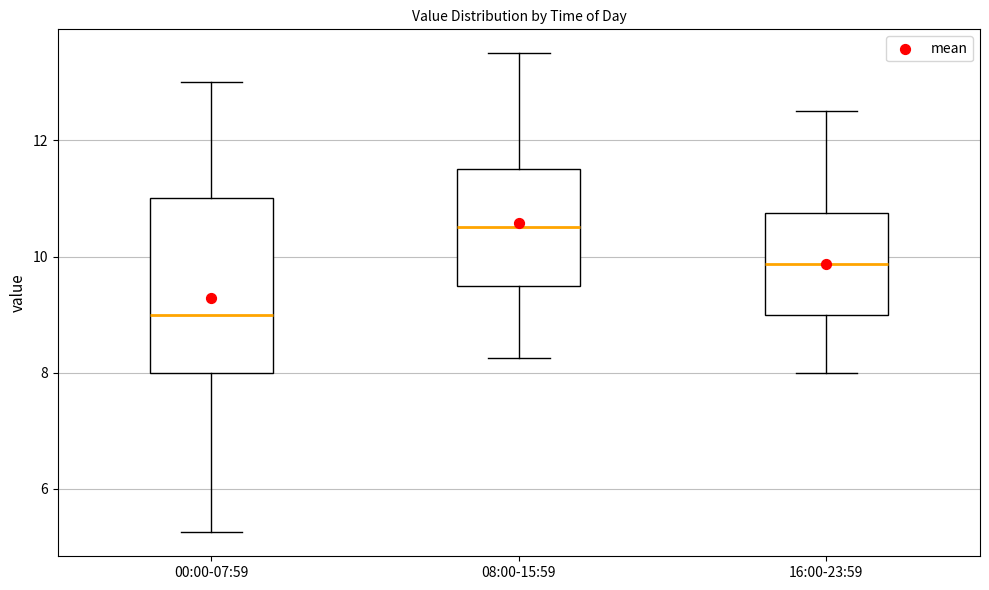

Reading left to right, transcribe this box plot: for each box, give where its median line is, the range the box spans, and where its two whiskers end, as read against the y-axis. The values are not printed on the chart, so give them approximately, as read against the axis.

00:00-07:59: median 9.0, box 8.0 to 11.0, whiskers 5.2 to 13.0
08:00-15:59: median 10.6, box 9.6 to 11.6, whiskers 8.2 to 13.6
16:00-23:59: median 9.8, box 9.0 to 10.8, whiskers 8.0 to 12.6